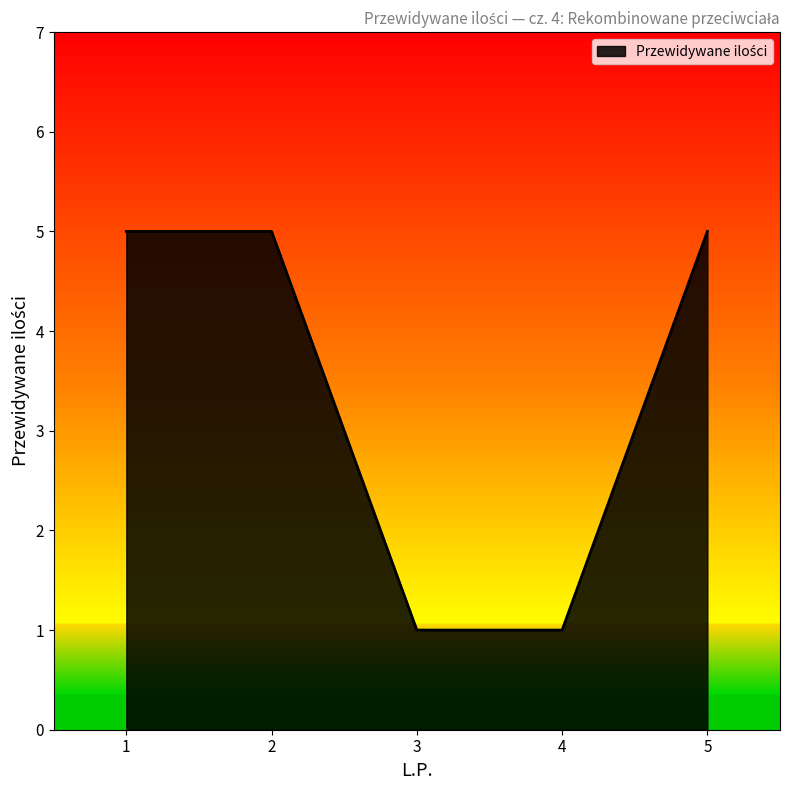

What is the difference between the values at 5 and 4?

4